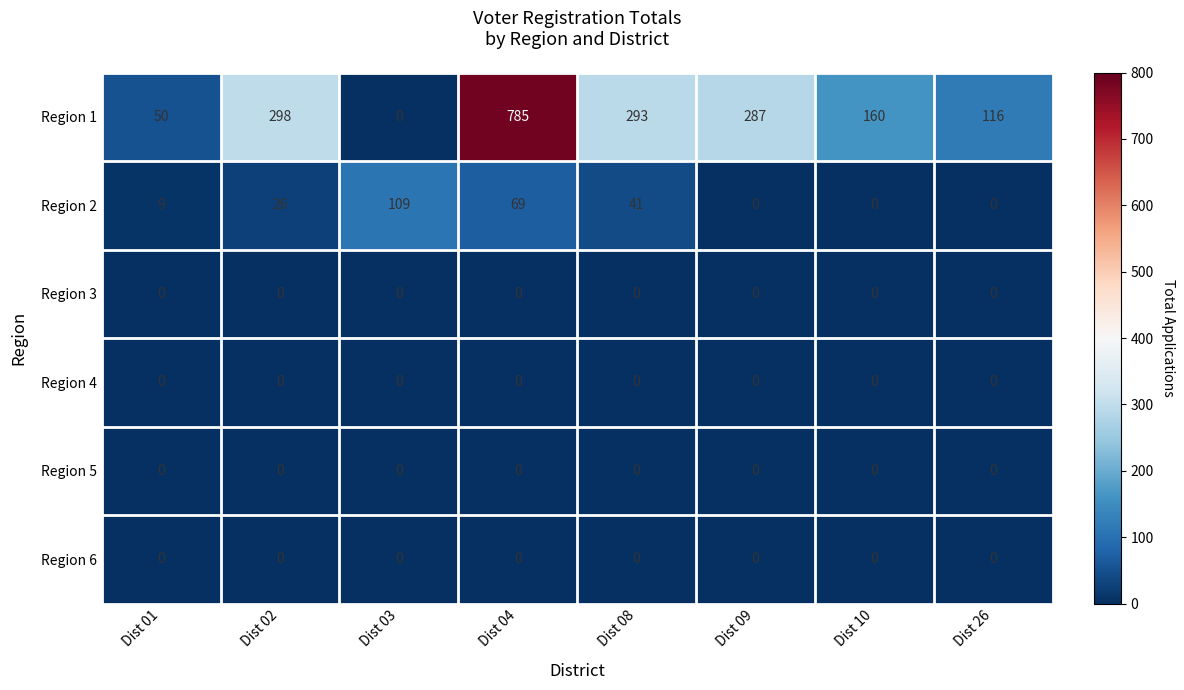

What is the sum of the Region 1 values at Dist 03 and Dist 04?

785